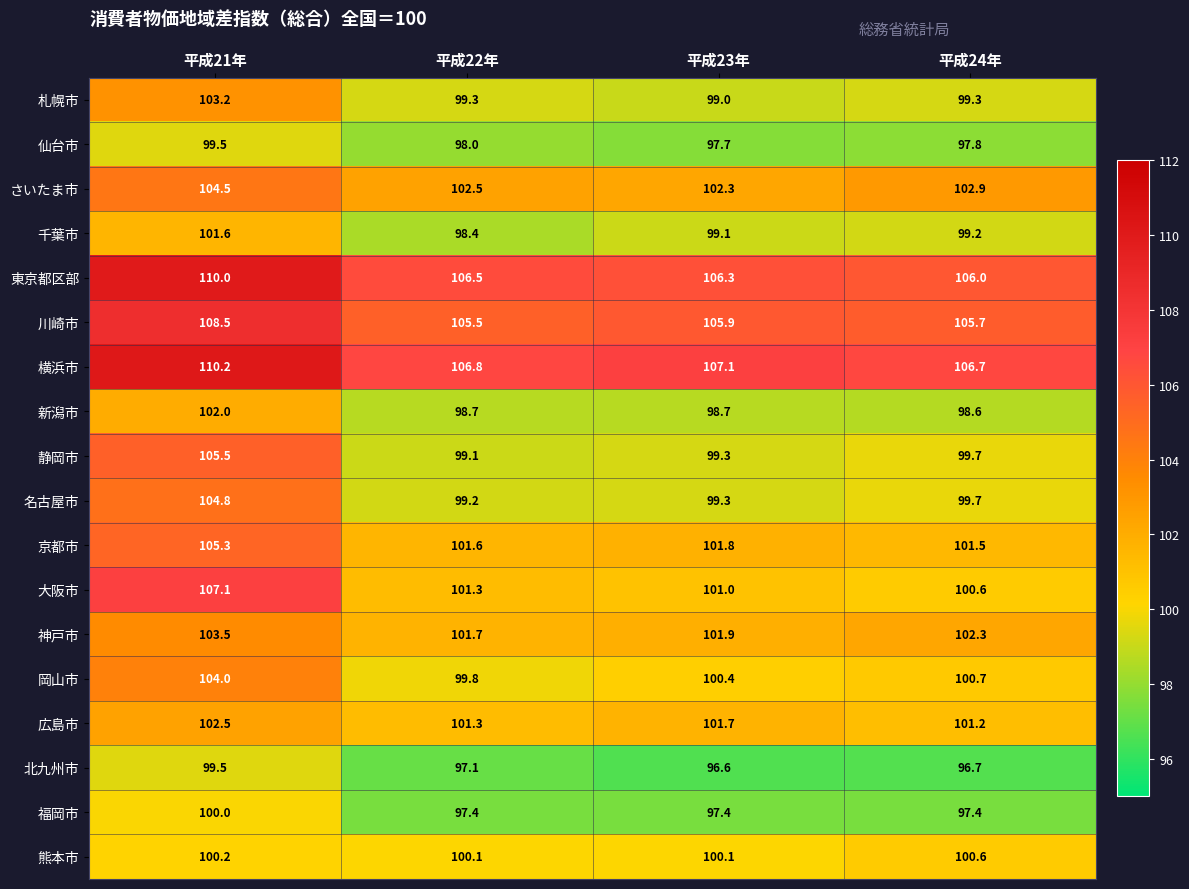

At which category is the sum across all series the highest?

平成21年